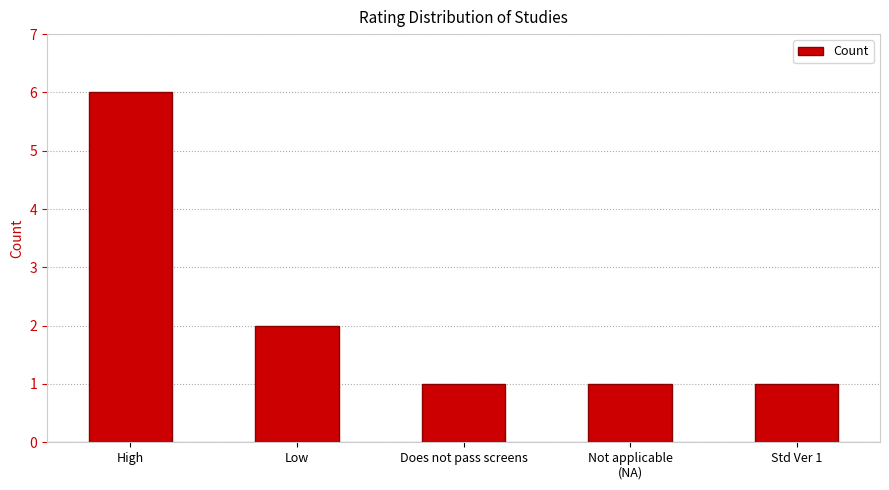

The chart shows a value of 3 at Low. True or false?

False